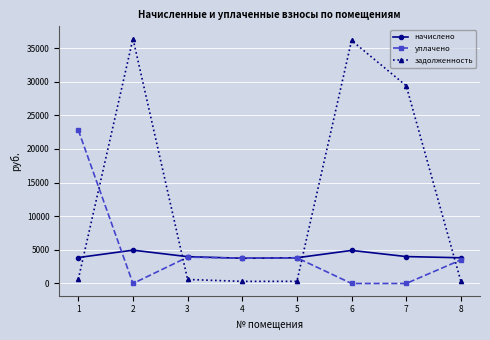

Where is the first local maximum for задолженность?

2